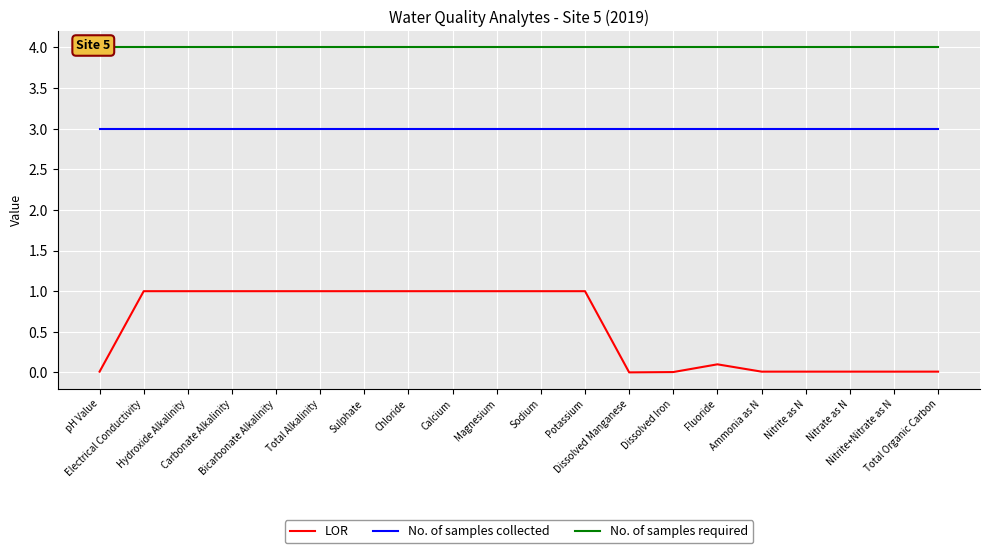

True or false: LOR and No. of samples collected intersect in this chart.

False